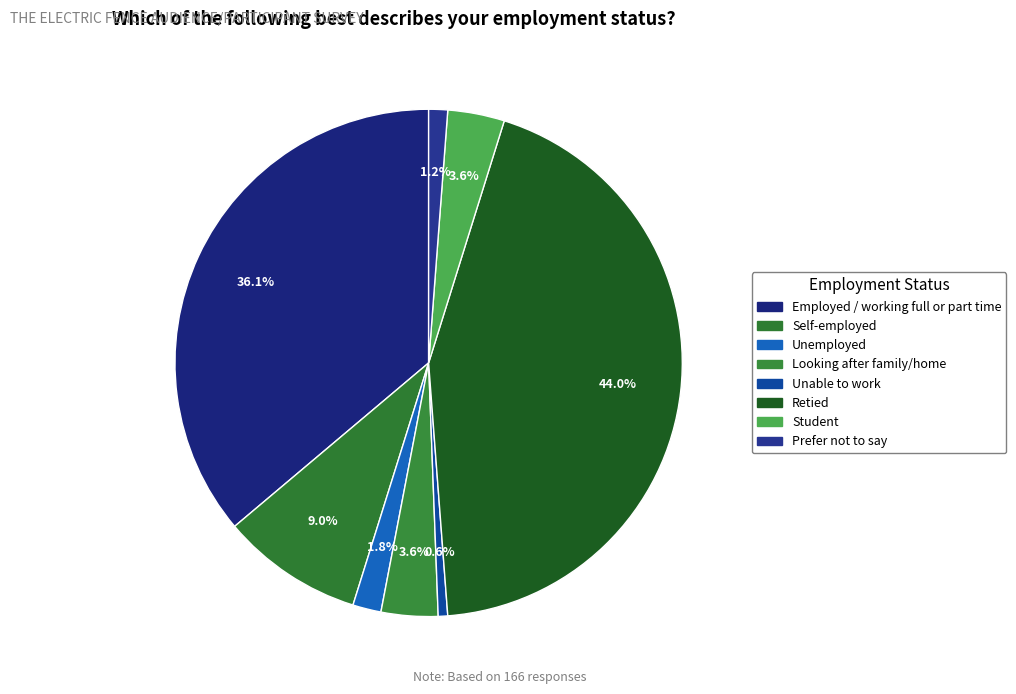

To the nearest percent, what is the combined percentage of Looking after family/home and Unemployed?

5%